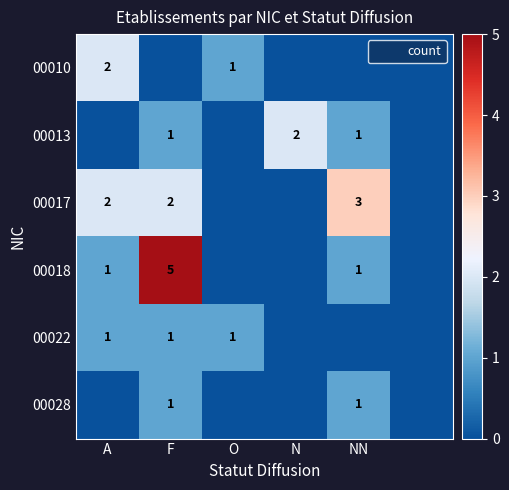

Is the value of 00017 at F greater than the value of 00010 at O?

Yes